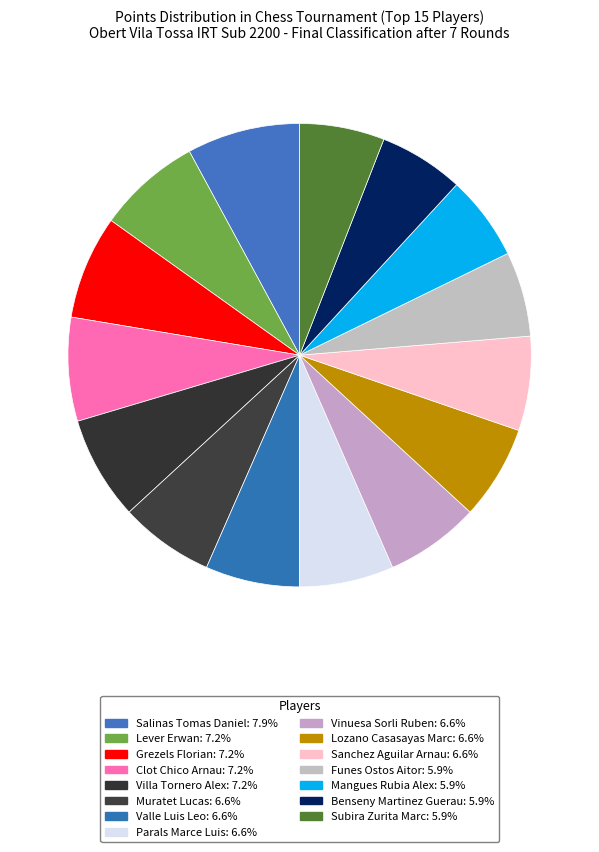

How many slices are in this pie chart?

15